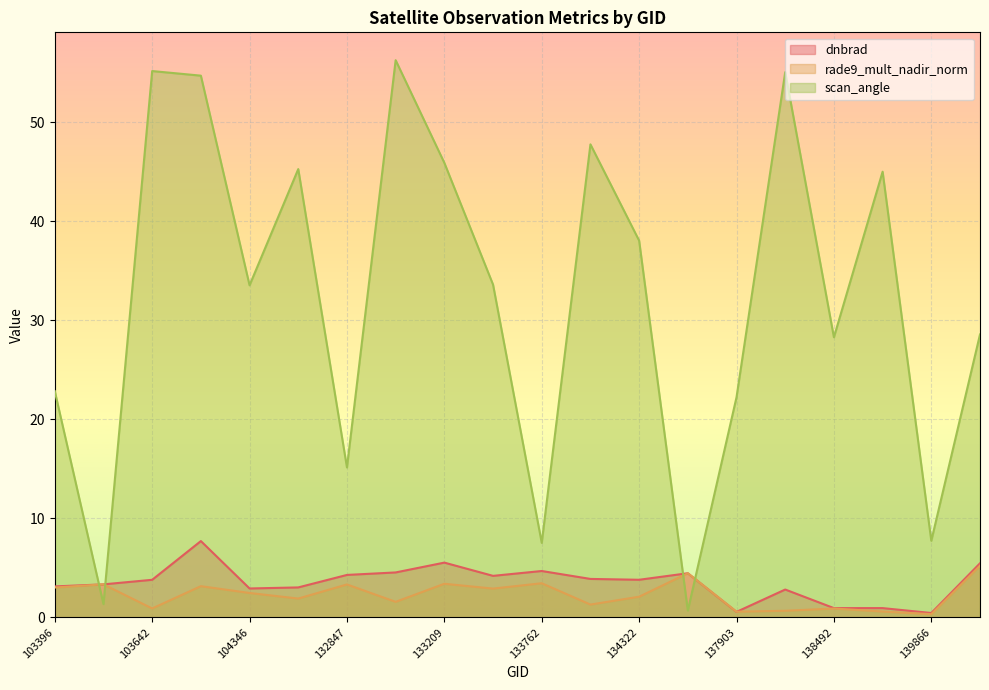

Which series has the largest range (max minus min)?

scan_angle